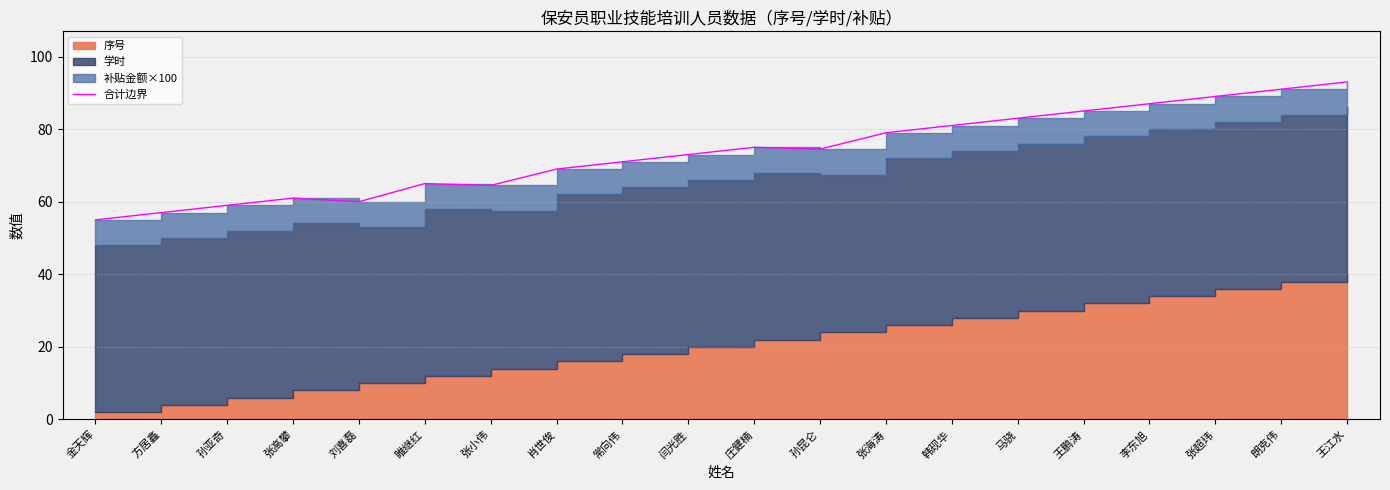

Where is the first local minimum?

刘喜磊